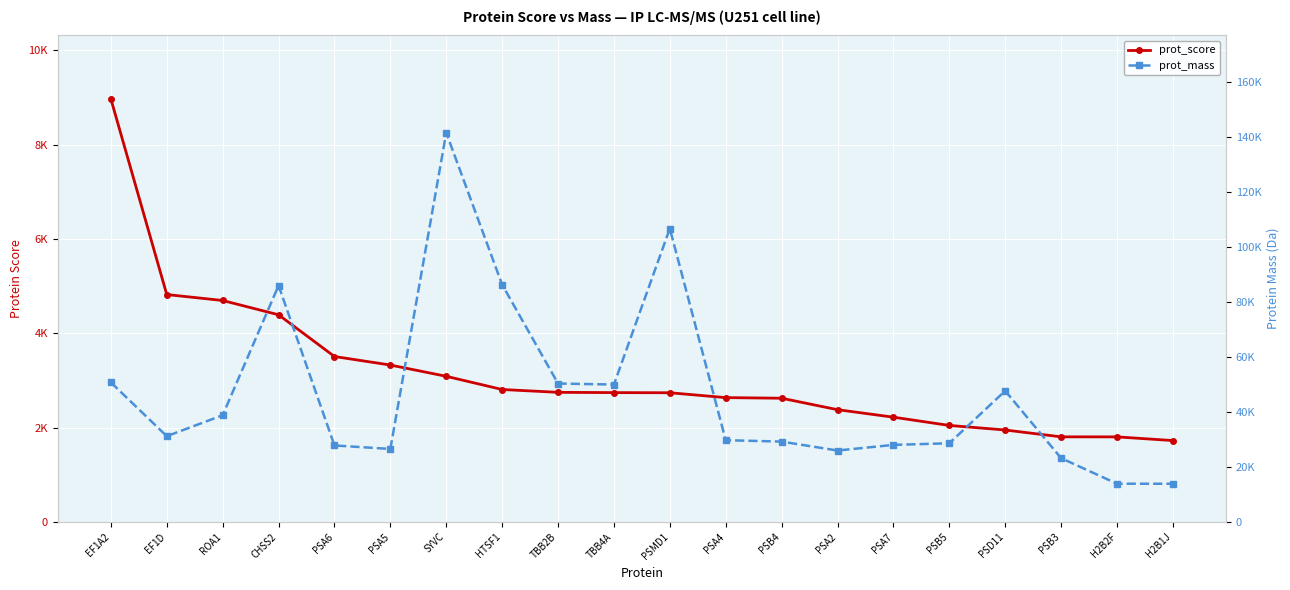

What is the difference between the second highest and second lowest values in the prot_score series?

3019